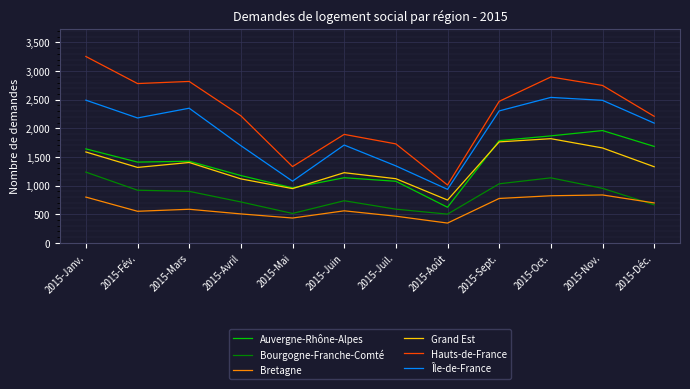

What is the difference between the Bourgogne-Franche-Comté values at 2015-Fév. and 2015-Nov.?

33